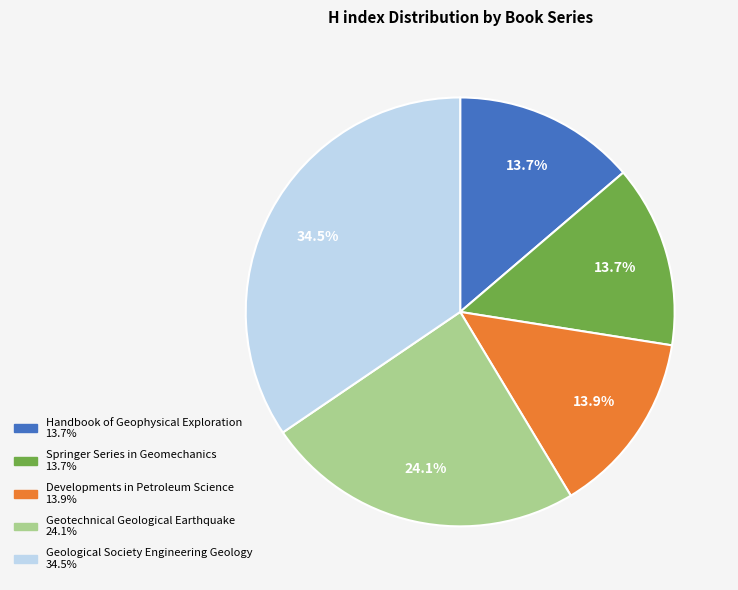

To the nearest percent, what portion does Developments in Petroleum Science represent?

14%